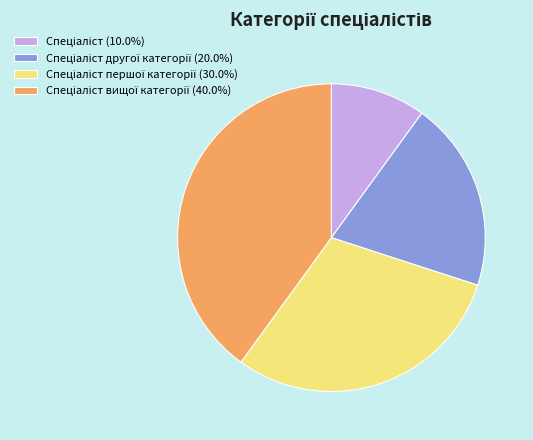

Is there a majority slice in this chart?

No